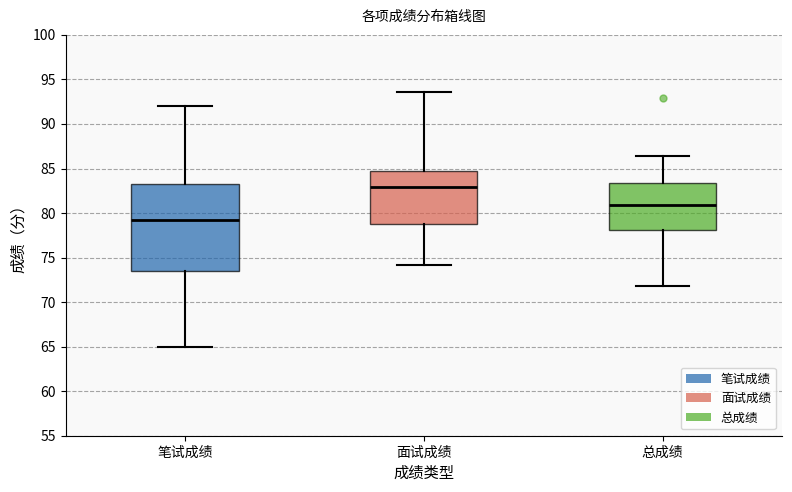

Comparing the boxes themselves (not the whiskers), which one is the tallest?

笔试成绩